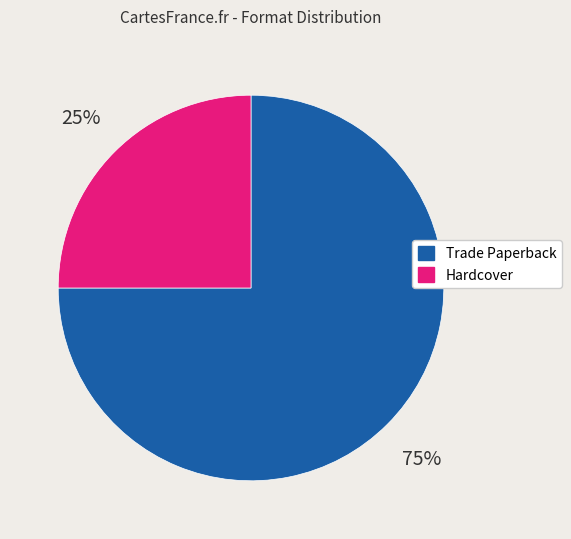

What is the ratio of the value at Hardcover to the value at Trade Paperback?

0.3